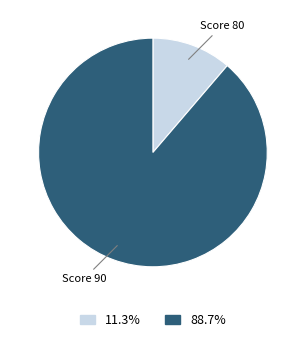

Is 11.3% the majority of the pie?

No